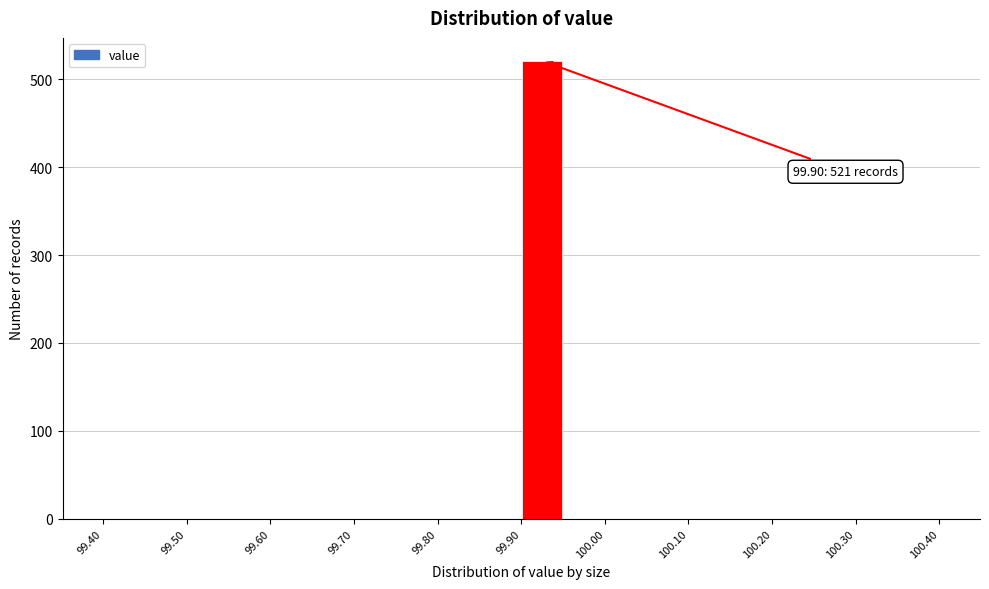

Which range on the x-axis has the tallest bar?

99.90 to 99.95